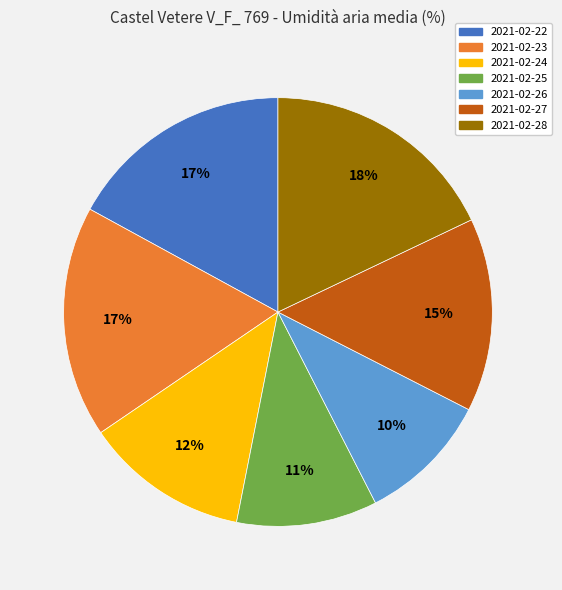

Count the number of slices in the pie.

7